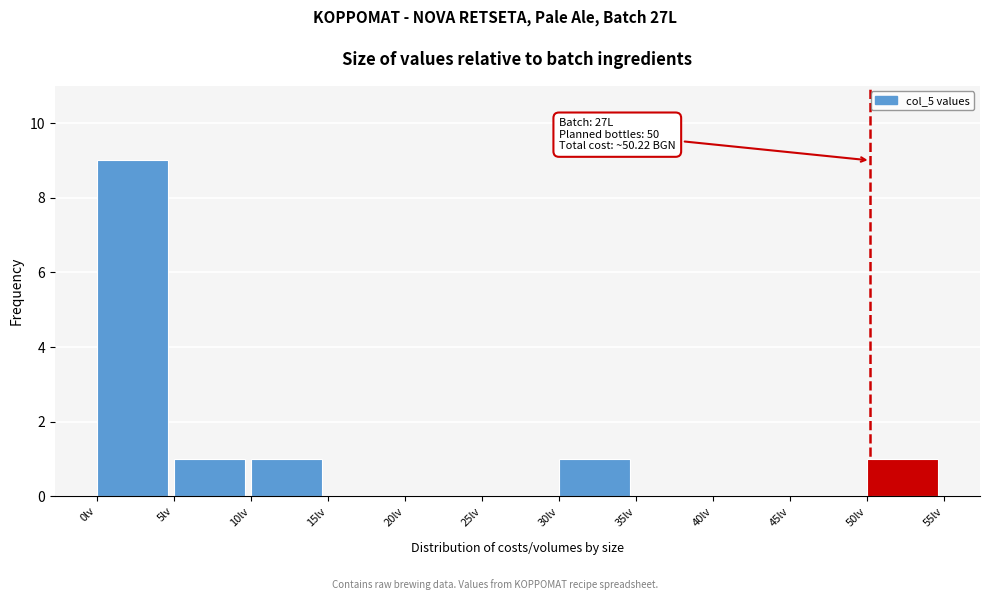

Over which range of the x-axis is the bar tallest?

0 to 5